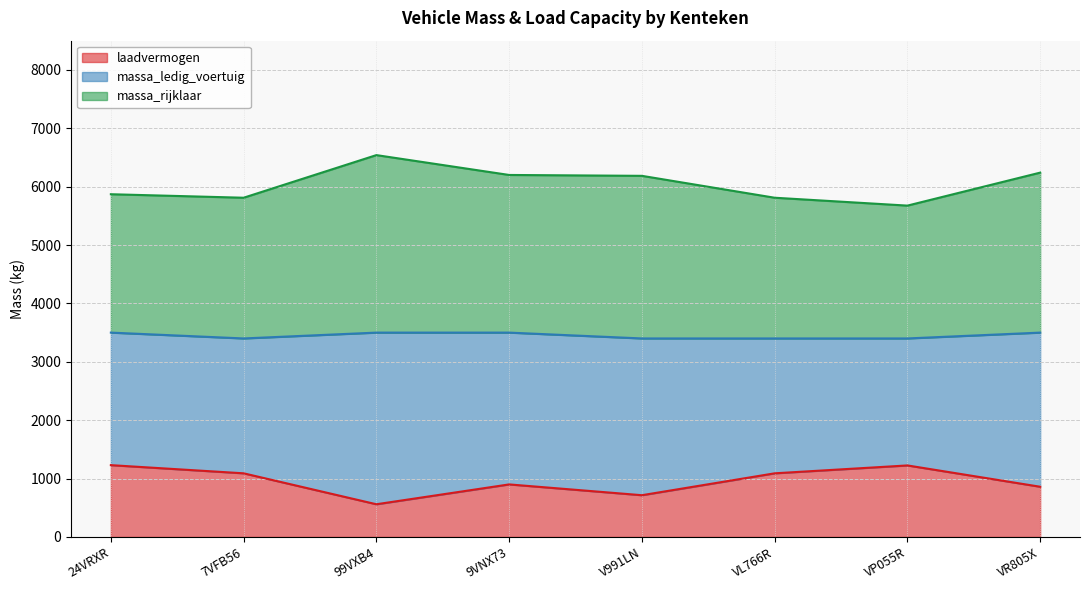

Where is the first local minimum for massa_ledig_voertuig?

7VFB56